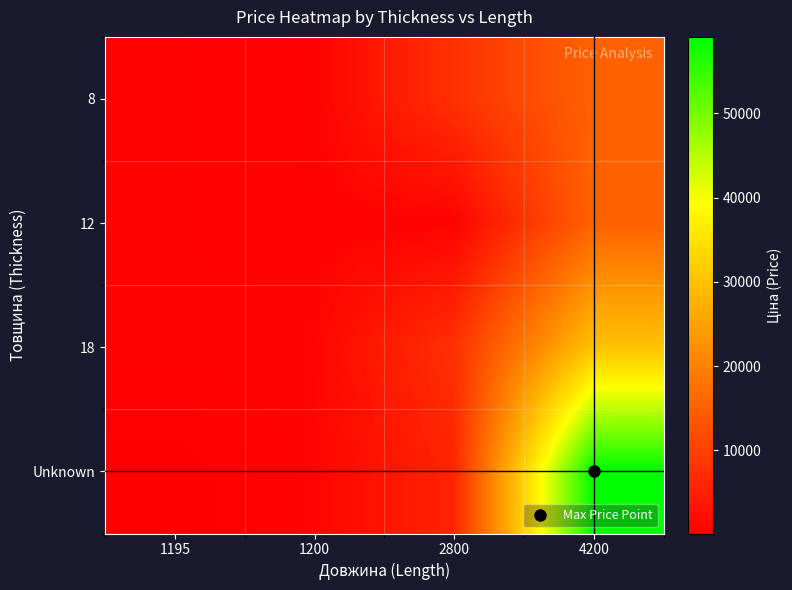

Reading right to left, what are all the values shown in this chart?

8: 4200=15288.0	2800=7680.9	1200=545.0	1195=827.6
12: 4200=15288.0	2800=612.9	1200=545.0	1195=827.6
18: 4200=30077.8	2800=7680.9	1200=974.2	1195=905.9
Unknown: 4200=59075.7	2800=5736.9	1200=905.9	1195=115.4